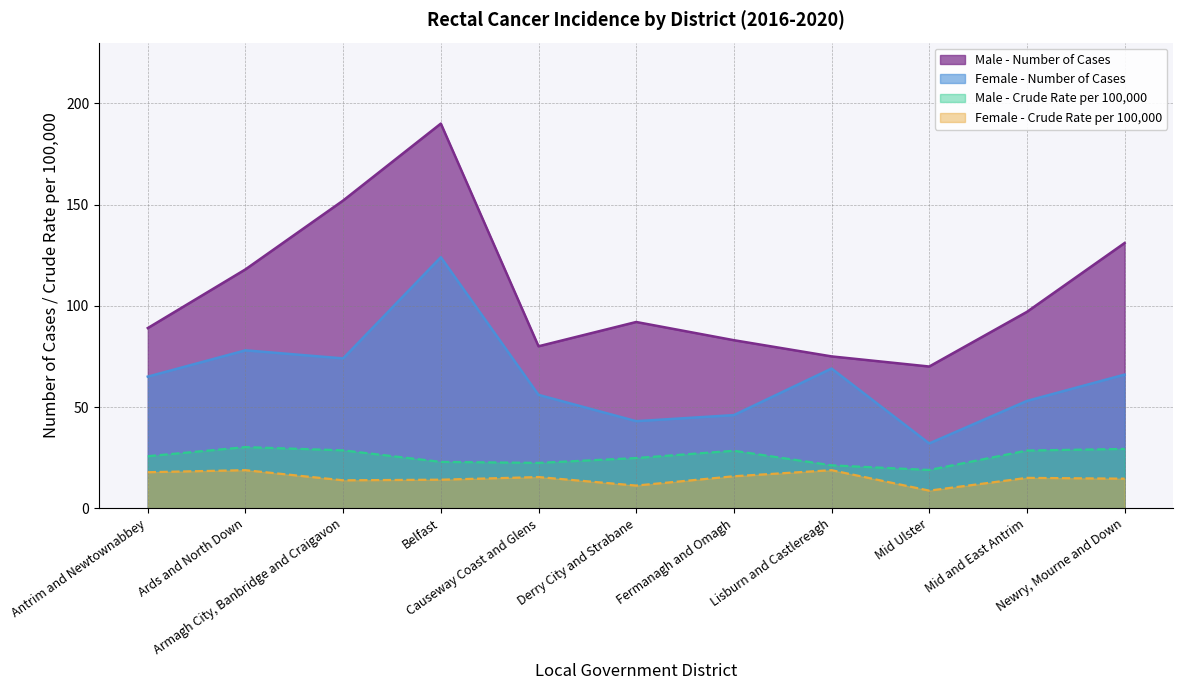

Does the chart have visible grid lines?

Yes